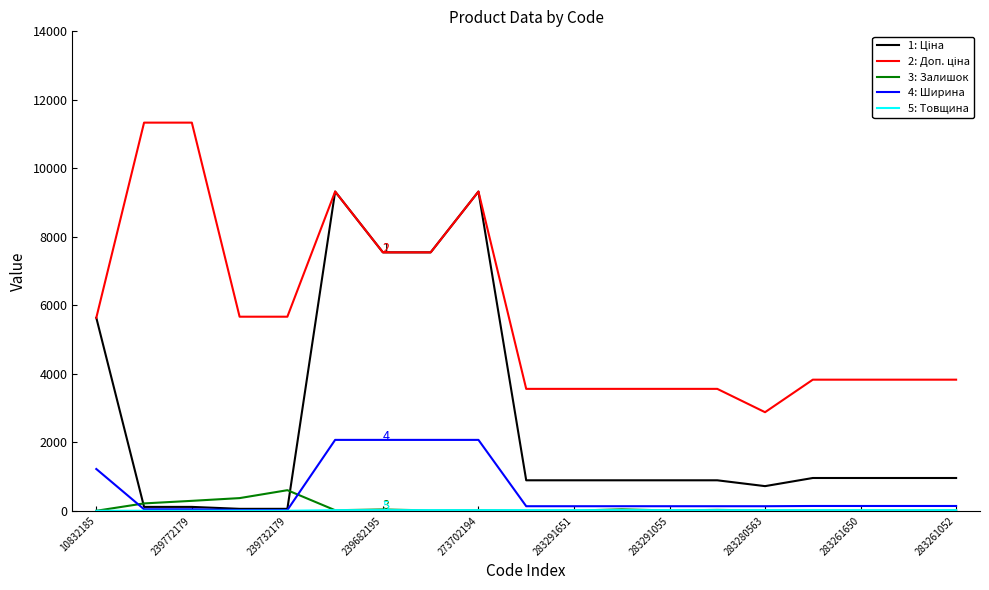

How many lines are shown in the chart?

5